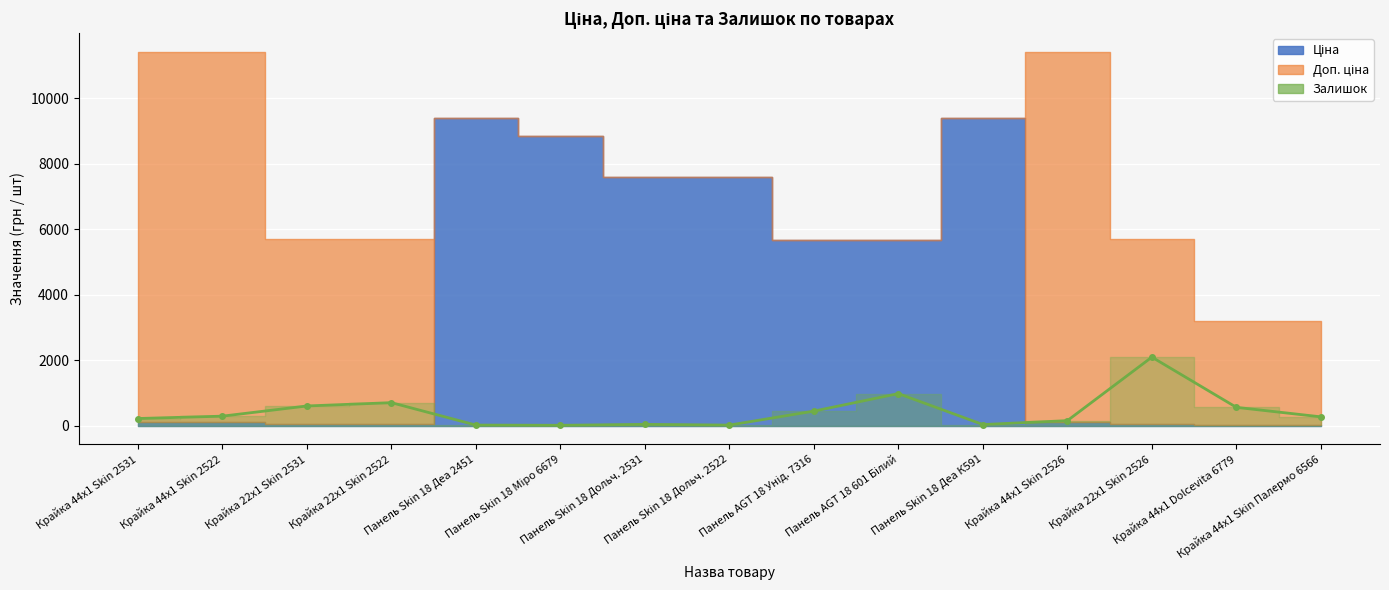

How many data points does each series have?

15